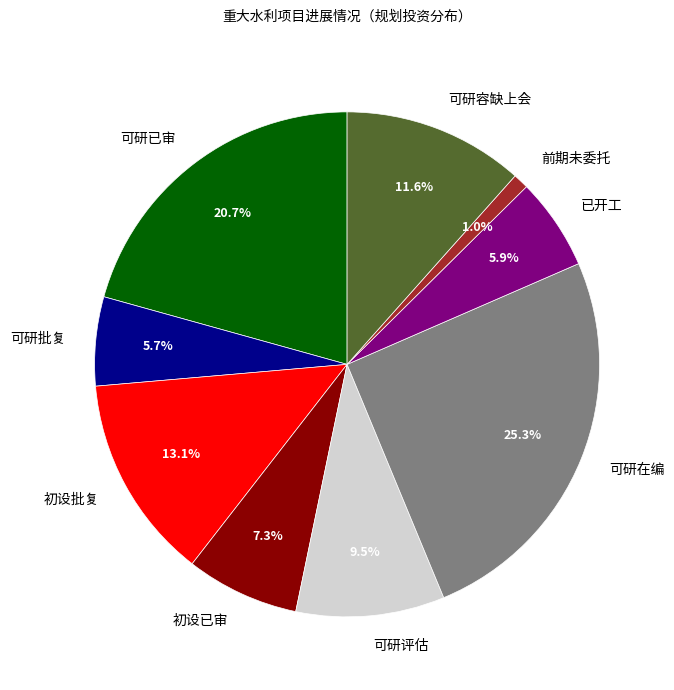

Does 已开工 account for over 50% of the chart?

No